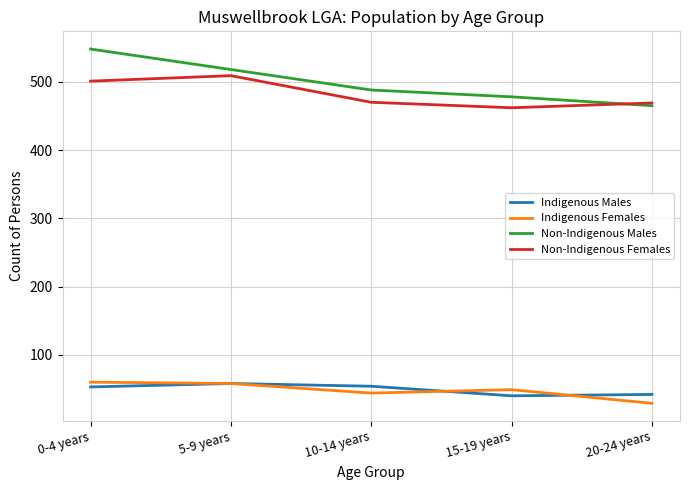

Is it true that Non-Indigenous Males equals 478 at 15-19 years?

True